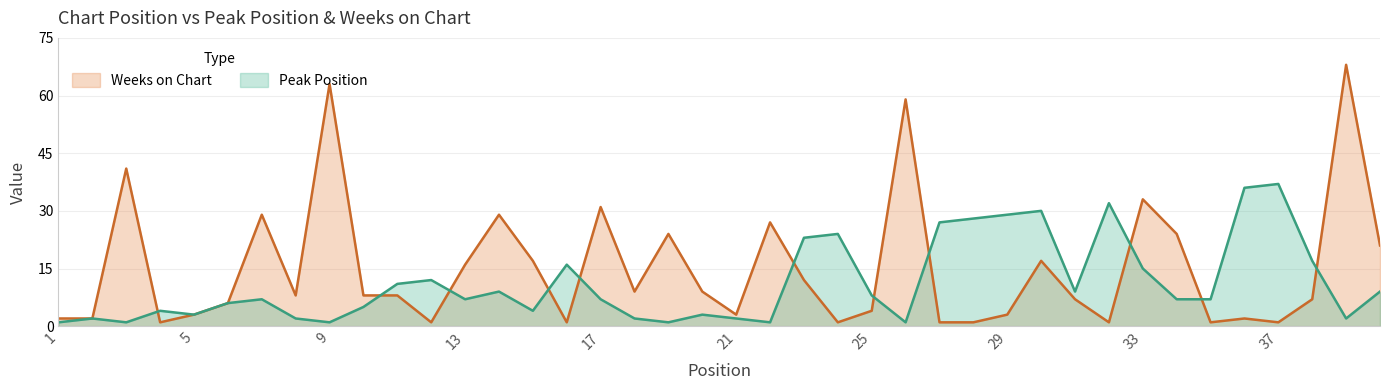

What are all the series names shown in the legend?

Weeks on Chart, Peak Position